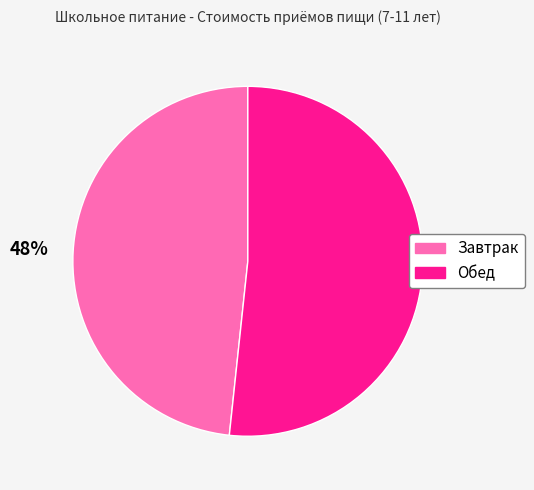

How many segments does this pie chart have?

2